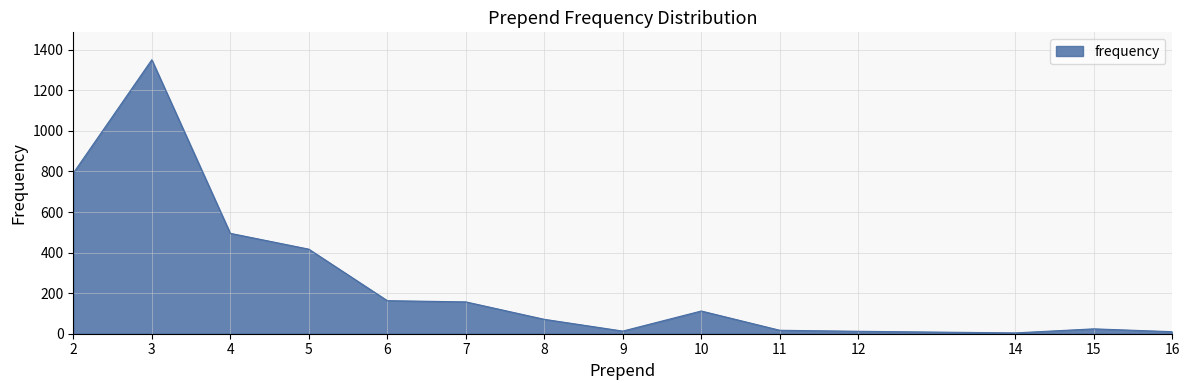

Is it true that the value at 10 is 52?

False